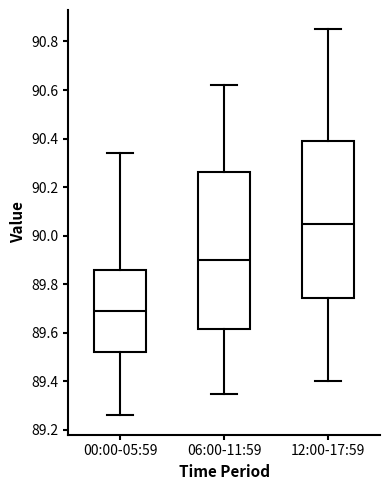

Reading left to right, read every box against the y-axis: the position of its median line, the range the box covers, and the ends of its whiskers. The values are not printed on the chart, so give them approximately, as read against the axis.

00:00-05:59: median 89.70, box 89.52 to 89.86, whiskers 89.26 to 90.34
06:00-11:59: median 89.90, box 89.62 to 90.26, whiskers 89.36 to 90.62
12:00-17:59: median 90.06, box 89.74 to 90.40, whiskers 89.40 to 90.86